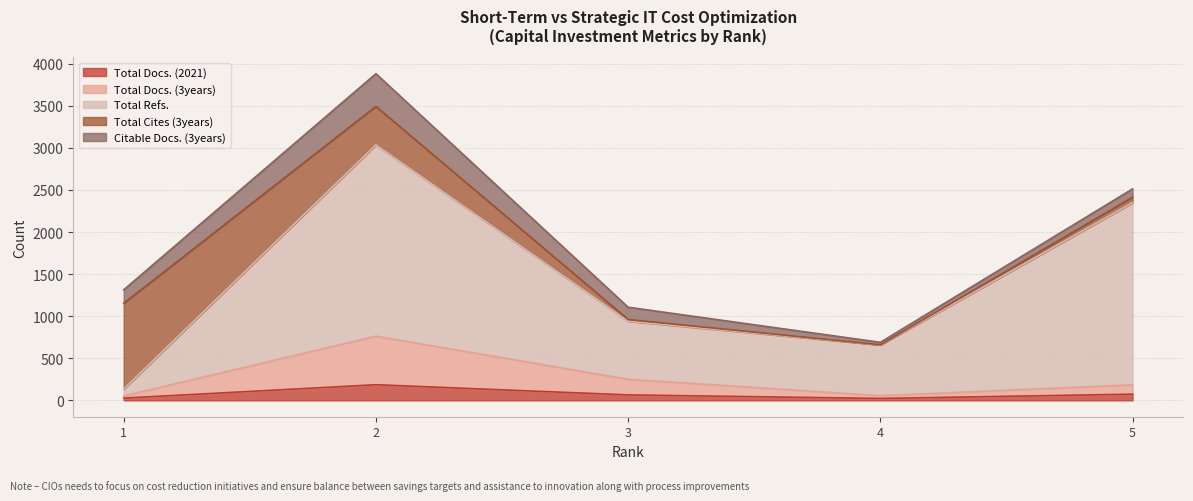

In Total Docs. (2021), how many points are lower than both neighbors (excluding endpoints)?

1